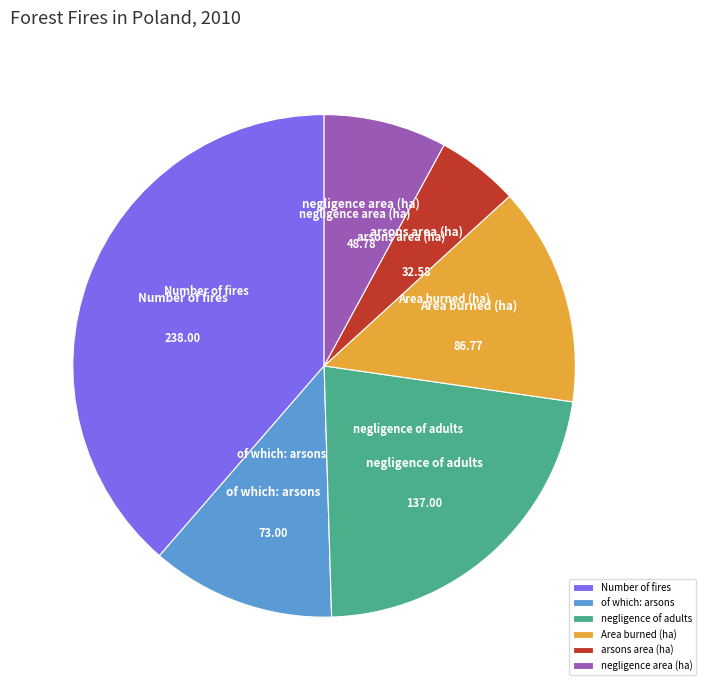

The negligence area (ha) slice represents 2% of the pie. True or false?

False